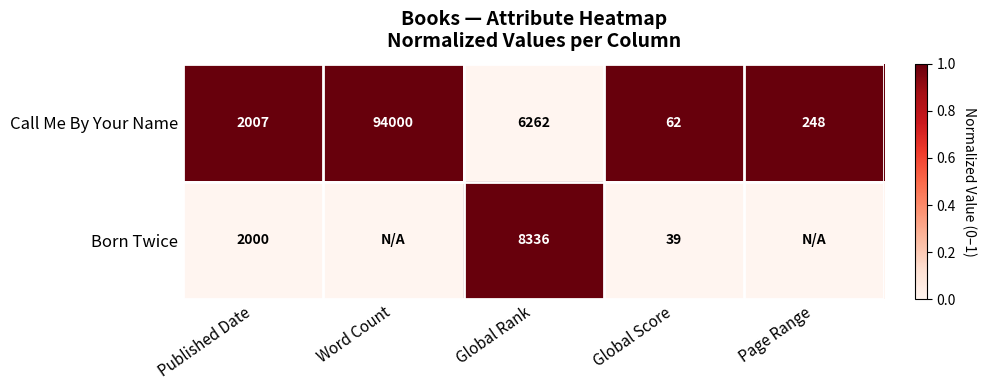

What is the sum of the Born Twice values at Global Rank and Global Score?

8375